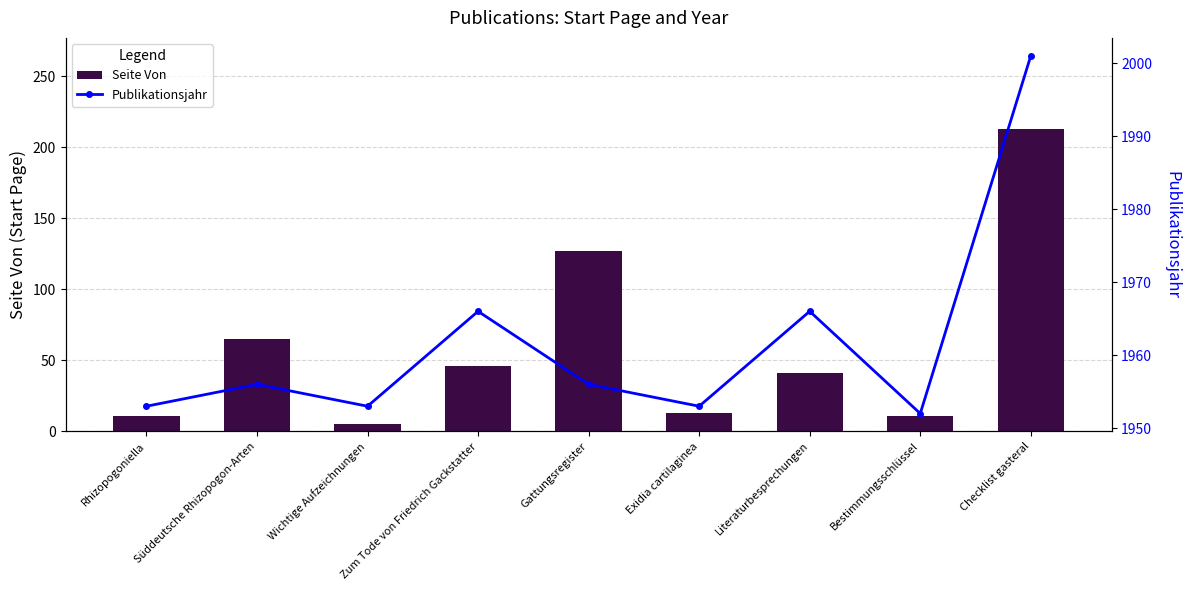

What is the label of the 8th bar from the right?

Süddeutsche Rhizopogon-Arten